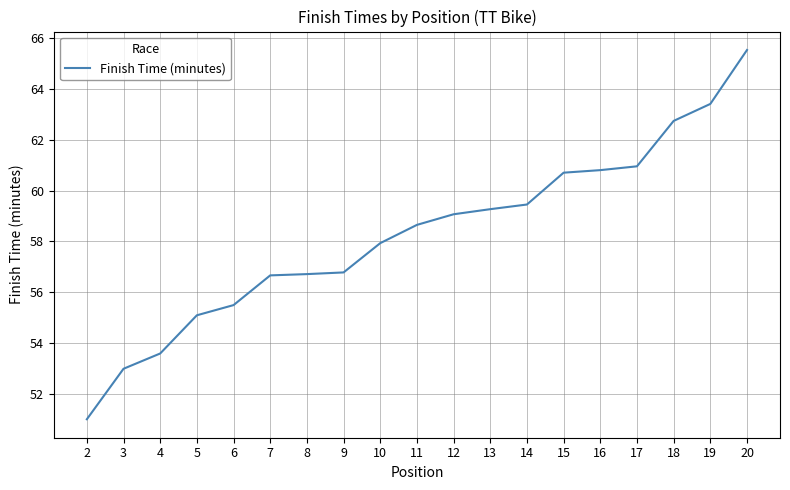

At which label does the data first exceed 58?

11